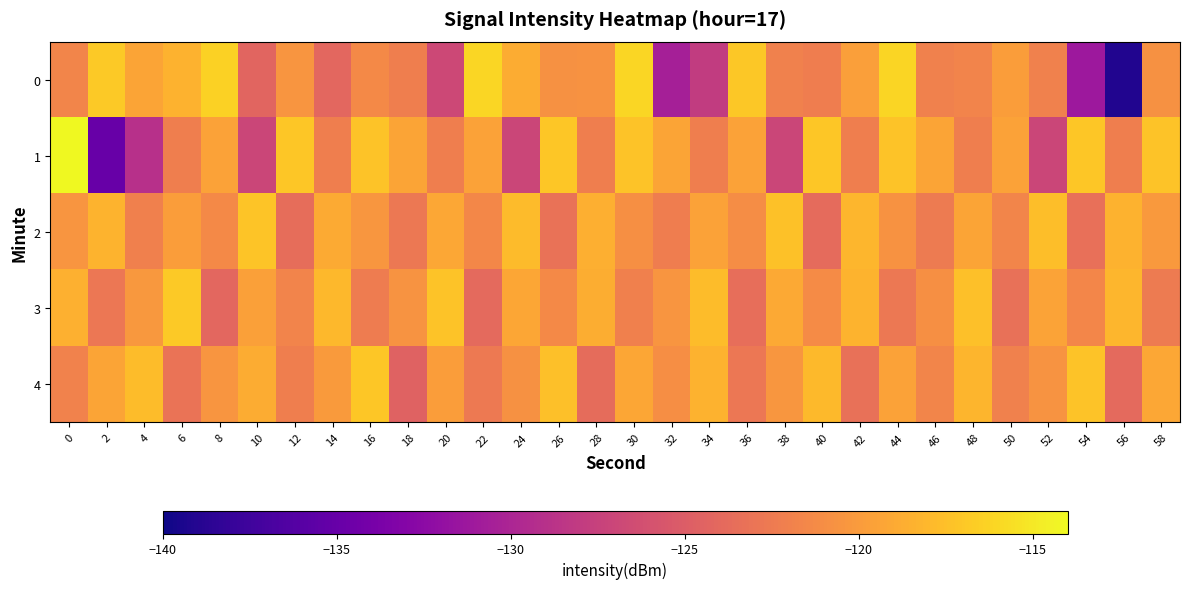

What is the total value across all series at 18?

-609.3